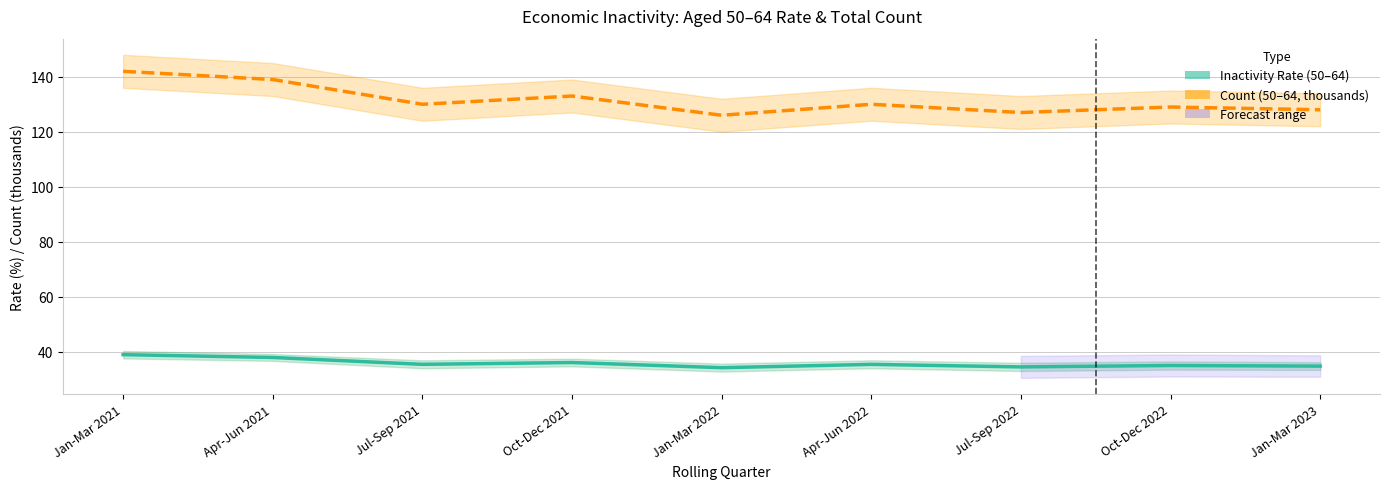

Which category has the lowest value in the Aged 50–64 inactivity rate (%) series?

Jan-Mar 2022